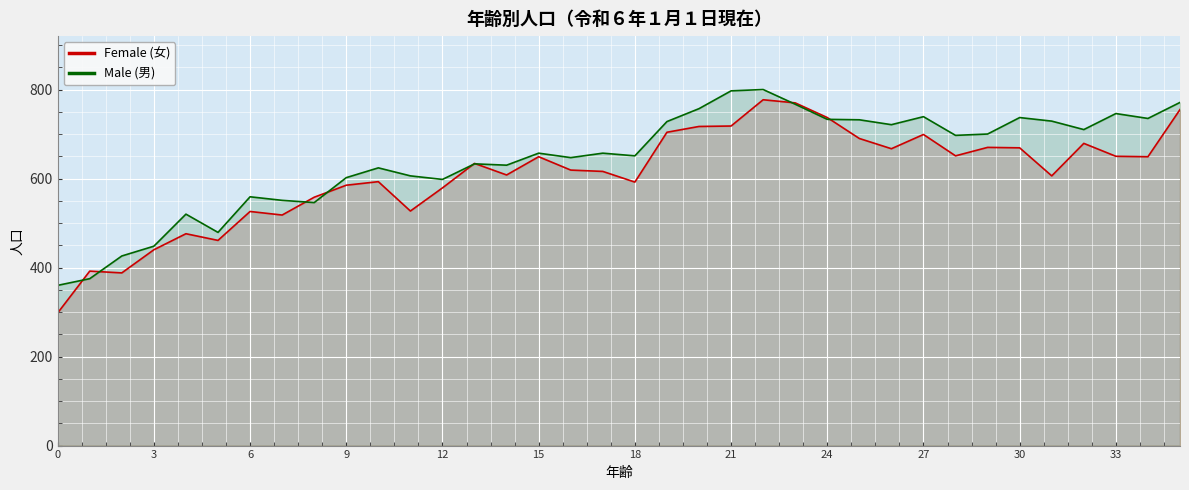

Is the value of Female (女) at 0 greater than the value of Male (男) at 12?

No